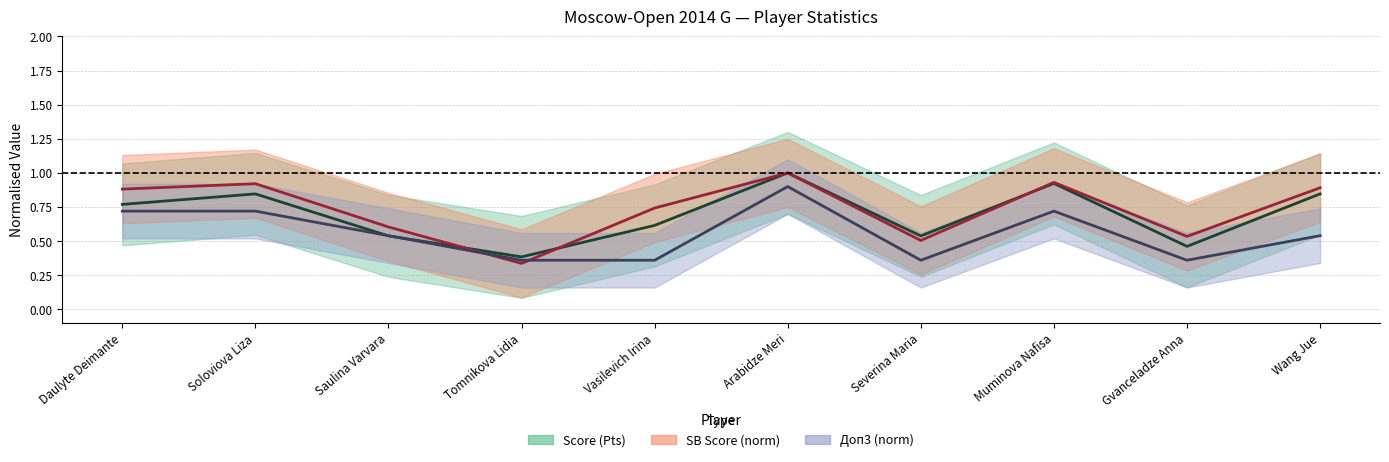

What is the difference between the maximum and minimum values in the Score (Pts) series?

0.6